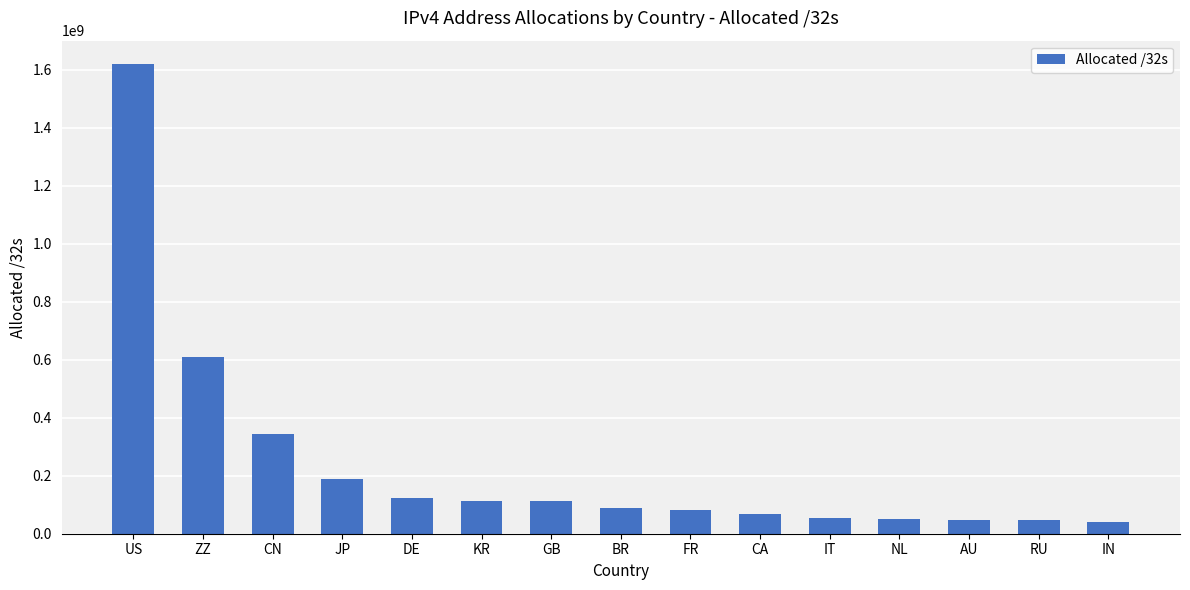

Approximately how many times larger is the value at ZZ compared to CN?

1.8